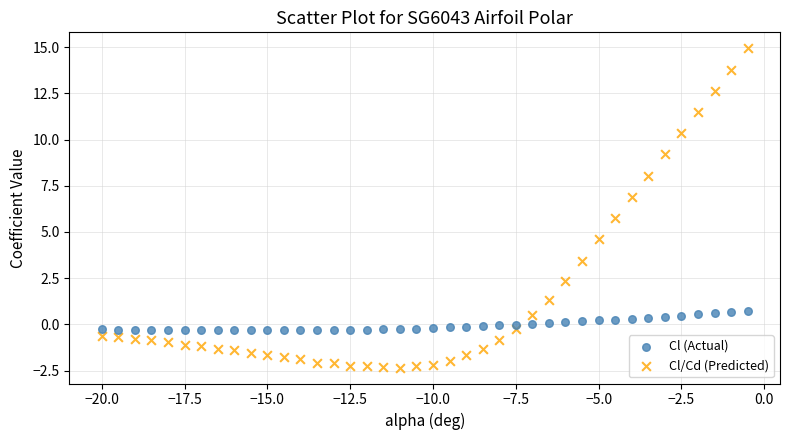

Across all data points, what is the range of X values (max minus min)?

19.5